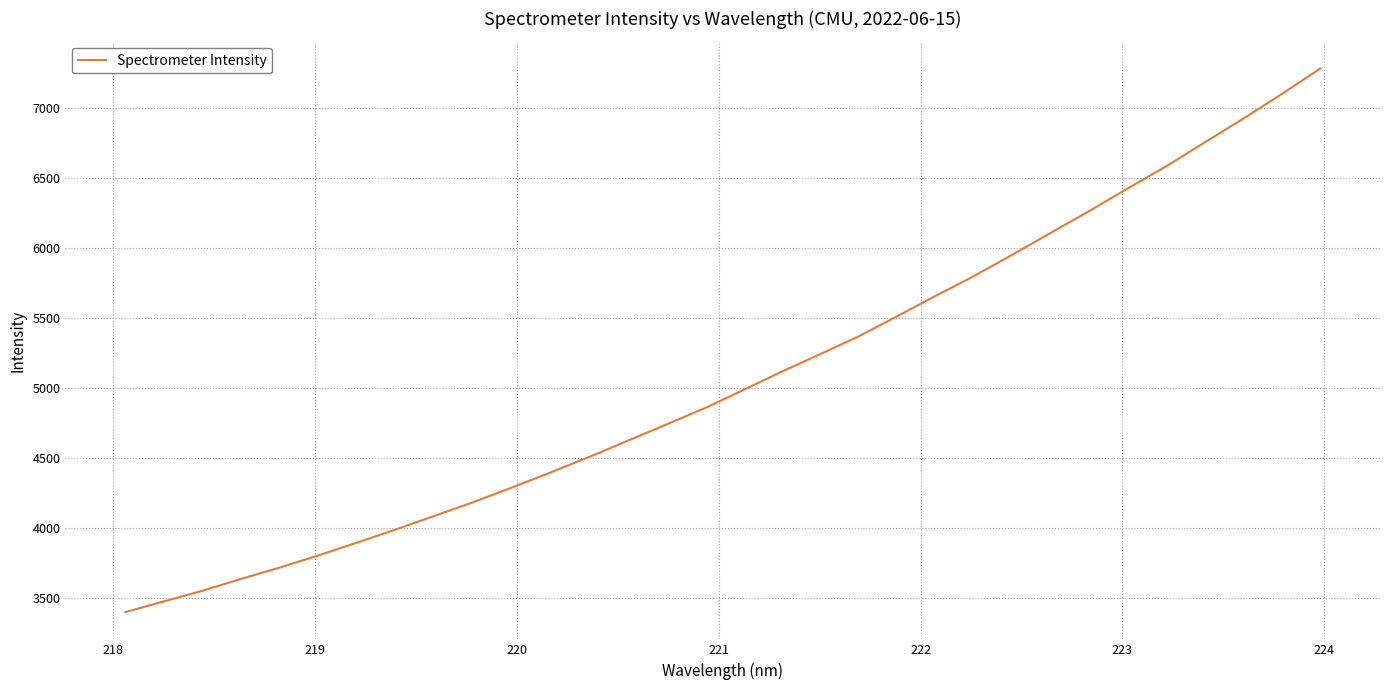

What is the maximum value shown in the chart?

7279.7